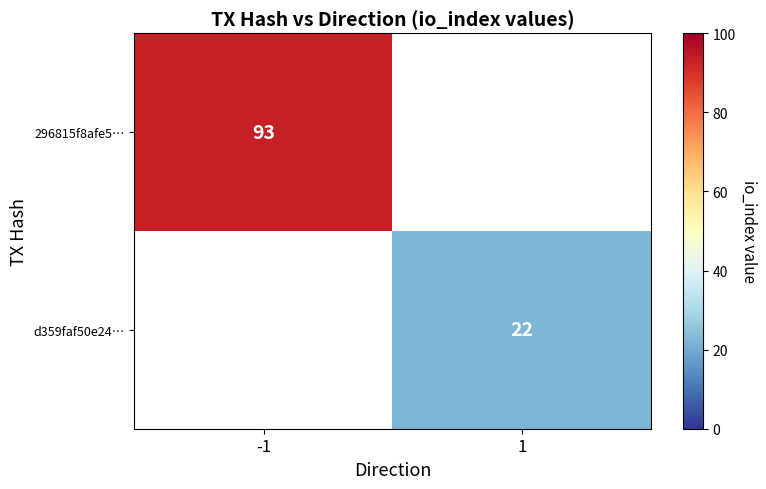

The 296815f8afe5… series shows 93 at -1. True or false?

True